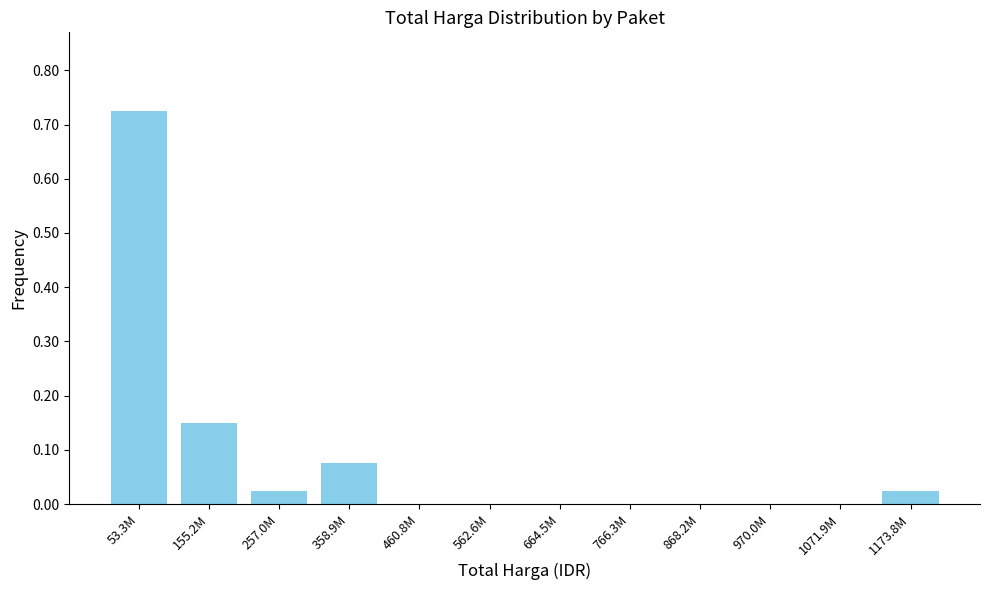

At which category does the chart reach its peak across all series?

53.3M